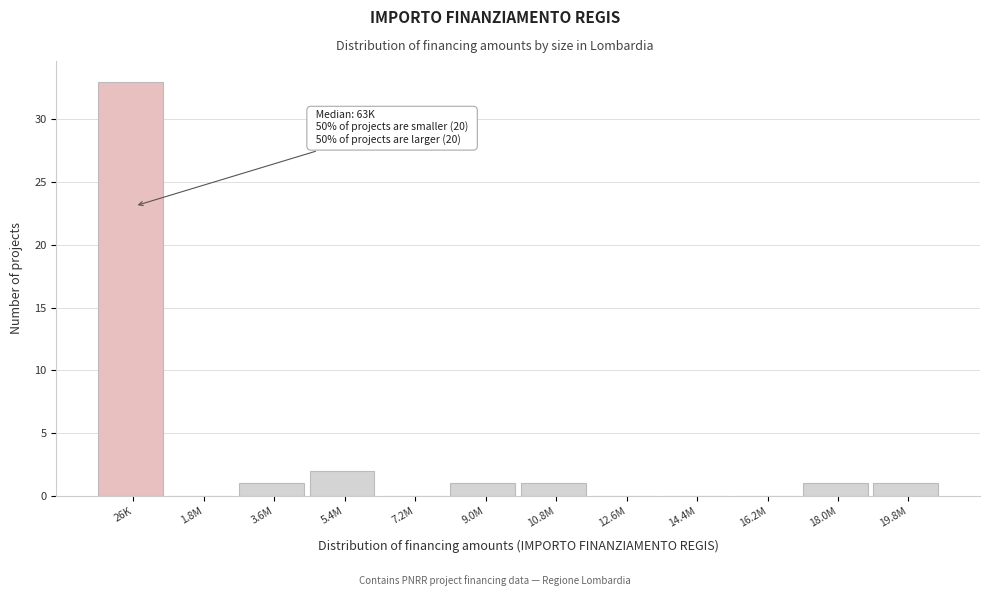

Reading left to right, what are all the values shown in this chart?

26K=33	1.8M=0	3.6M=1	5.4M=2	7.2M=0	9.0M=1	10.8M=1	12.6M=0	14.4M=0	16.2M=0	18.0M=1	19.8M=1